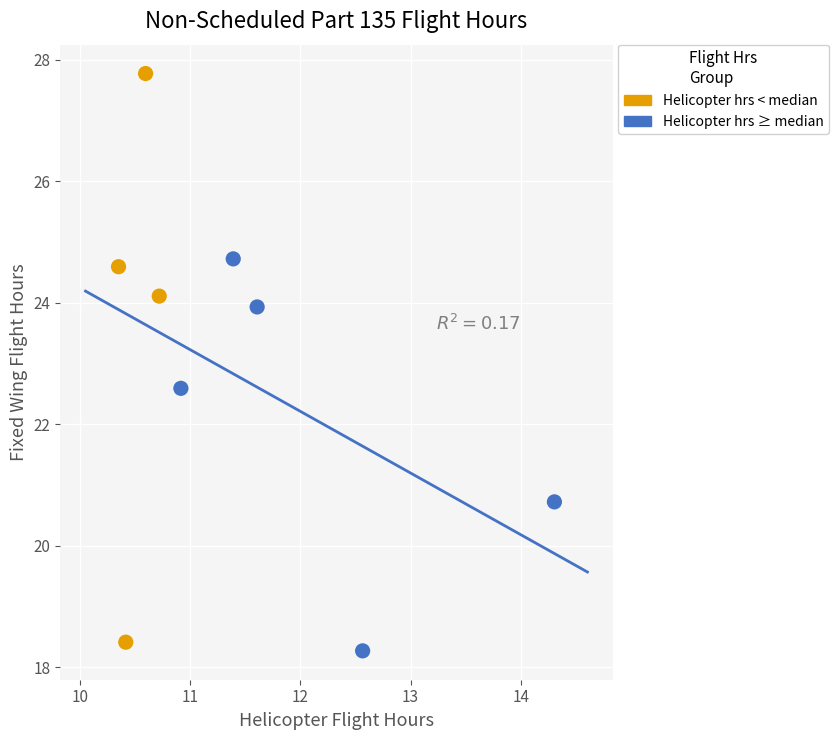

What are all the series names shown in the legend?

Helicopter hrs < median, Helicopter hrs ≥ median